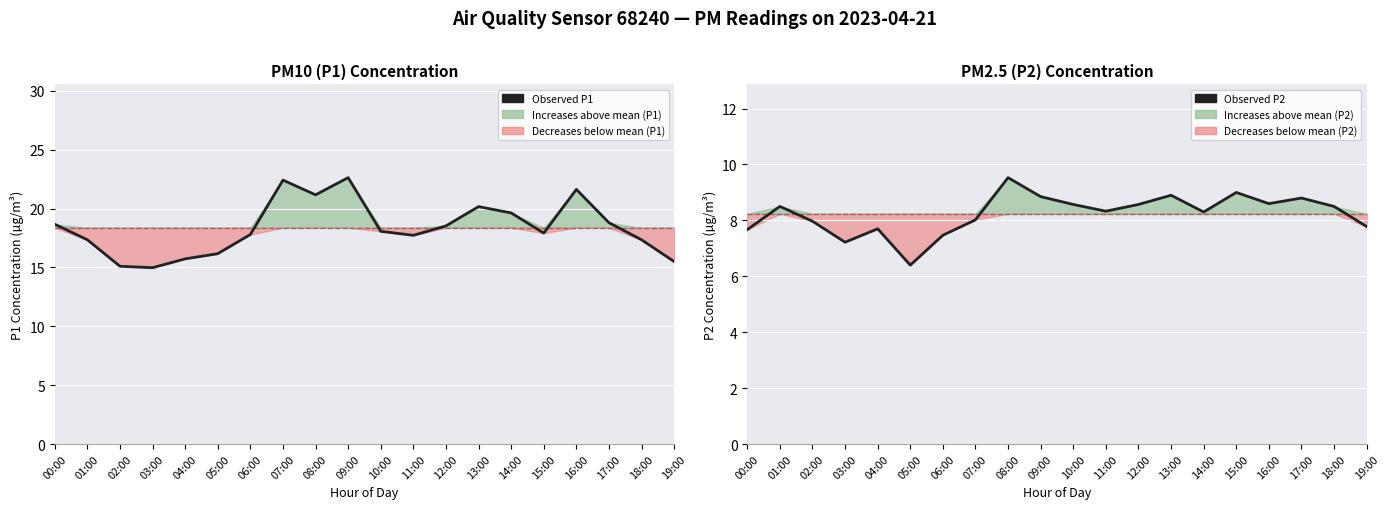

What is the difference between the Observed P2 values at 14:00 and 07:00?

0.3